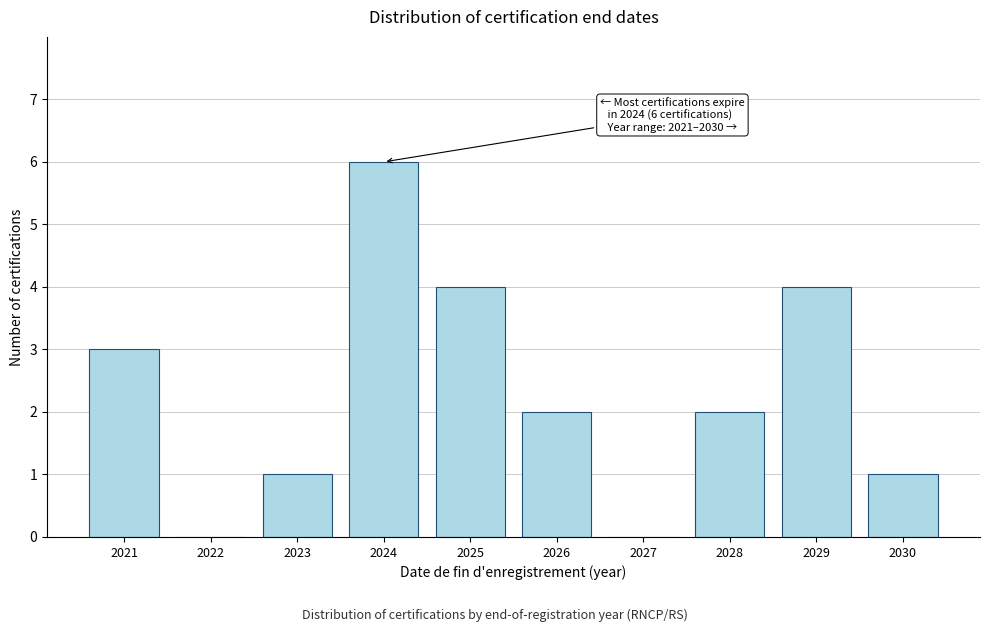

Reading left to right, transcribe all the data shown in this chart.

2021=3	2022=0	2023=1	2024=6	2025=4	2026=2	2027=0	2028=2	2029=4	2030=1